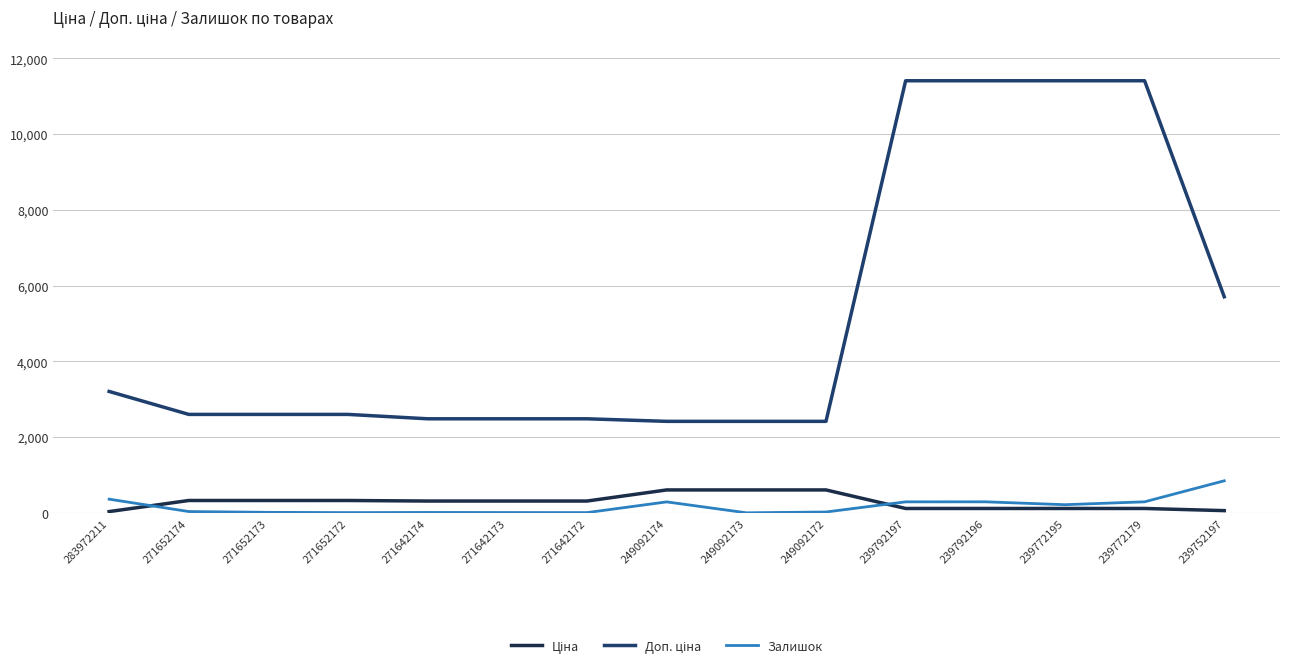

The value of Залишок at 249092172 is 21.0. True or false?

True